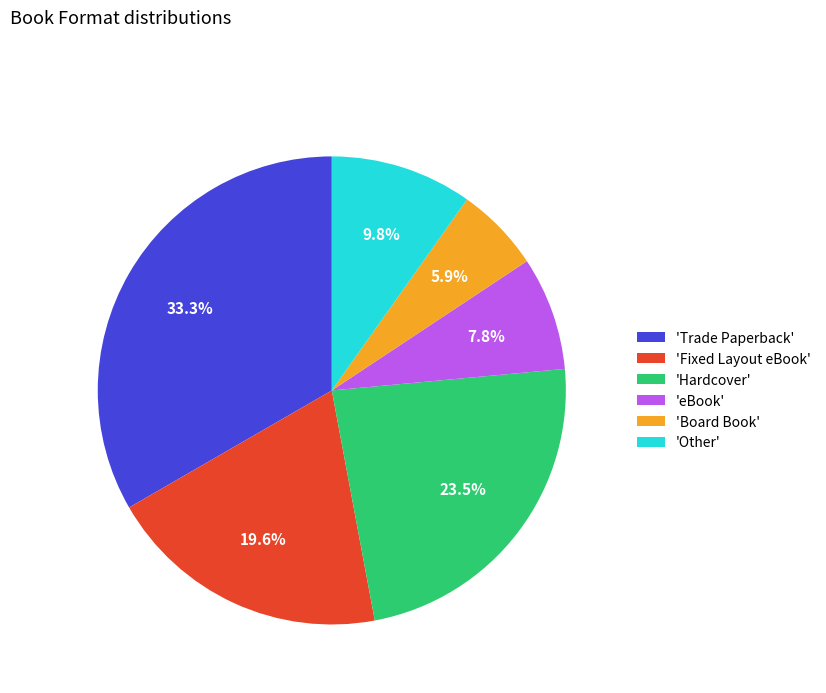

How much of the chart is everything except 'Other'?

90.2%